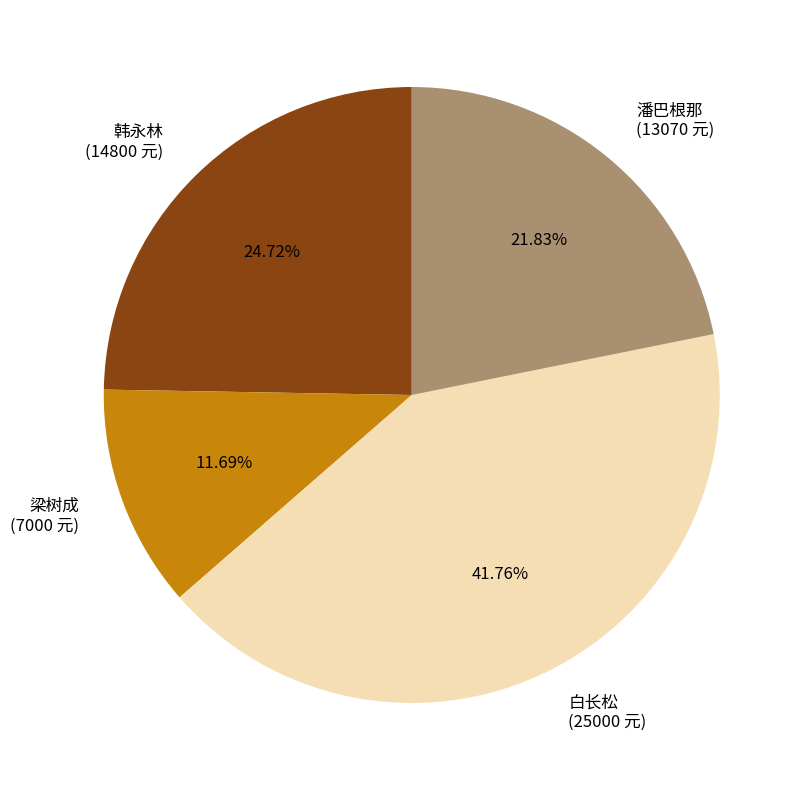

Which category has the smallest portion of the pie?

梁树成